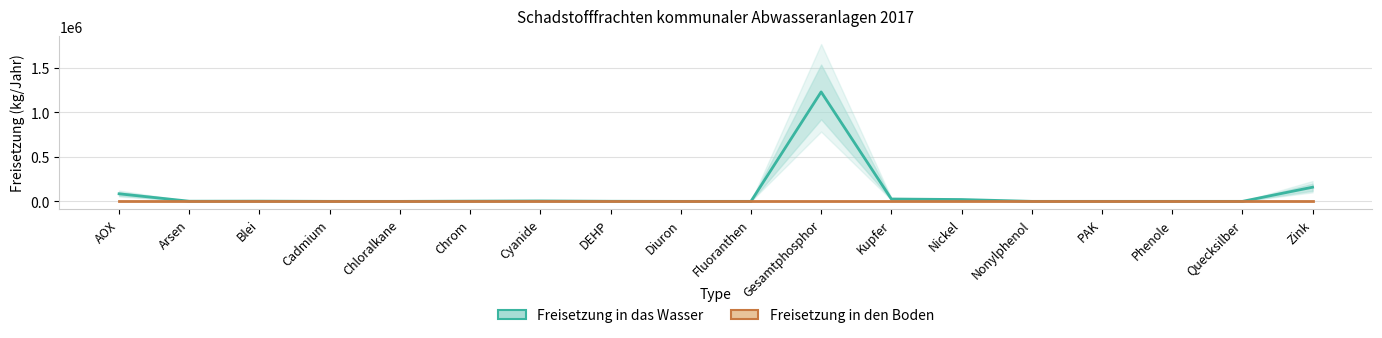

True or false: Freisetzung in das Wasser has more than 1 points higher than both neighbors.

True